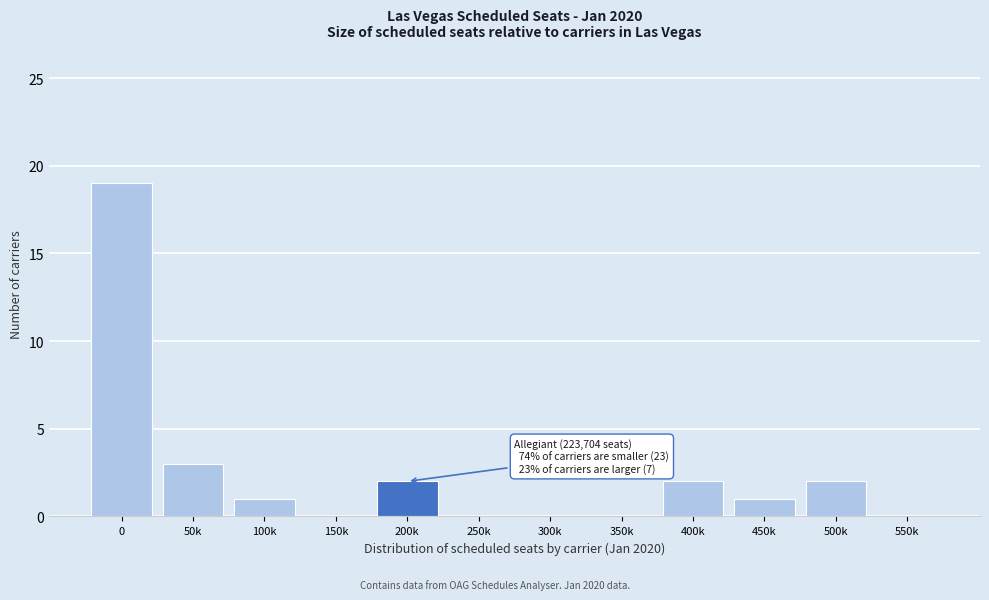

Reading left to right, list all the values displayed in this chart.

0=19	50k=3	100k=1	150k=0	200k=2	250k=0	300k=0	350k=0	400k=2	450k=1	500k=2	550k=0